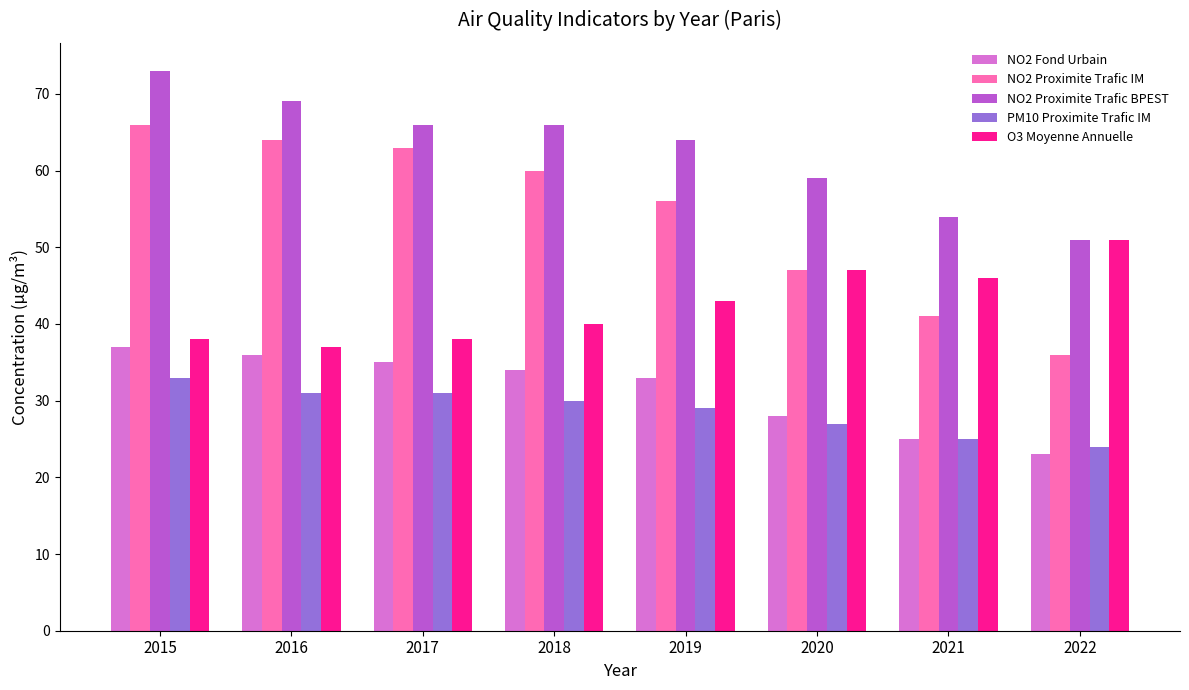

The value of NO2 Proximite Trafic BPEST at 2020 is 22. True or false?

False